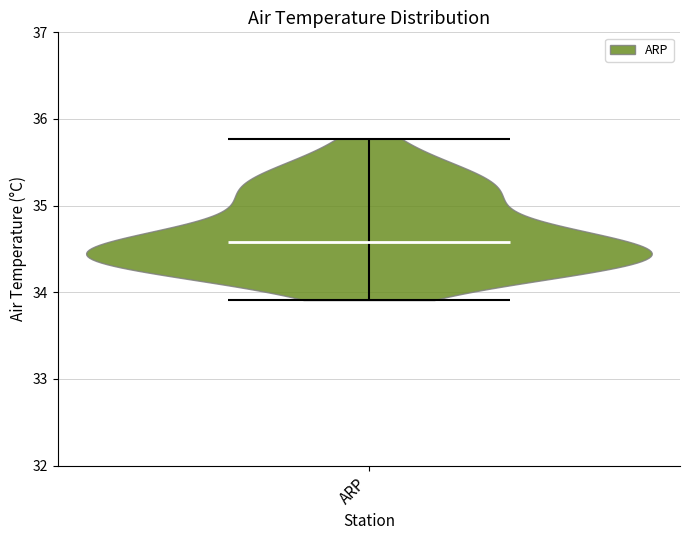

What is the lowest point the violin for ARP reaches on the y-axis? The values are not printed on the chart, so give them approximately, as read against the axis.

33.9